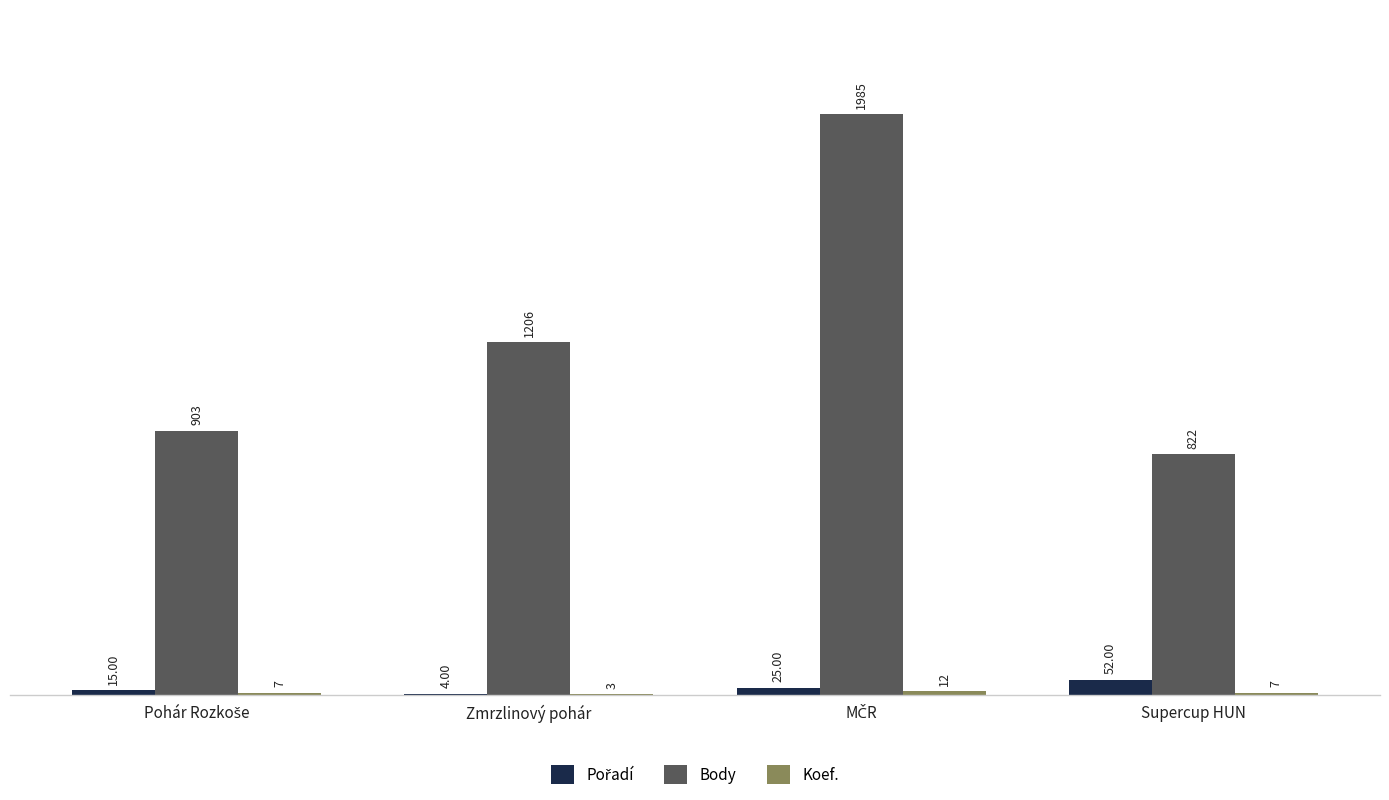

How many series are shown in this chart?

3